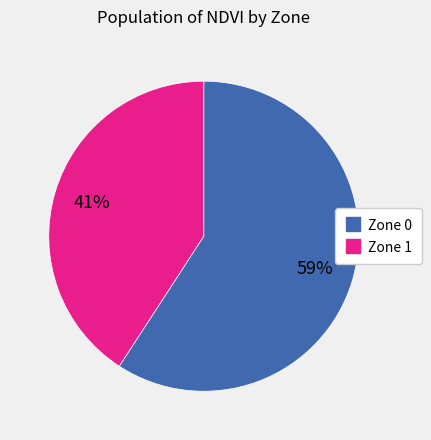

Is there any slice that represents more than half of the pie?

Yes